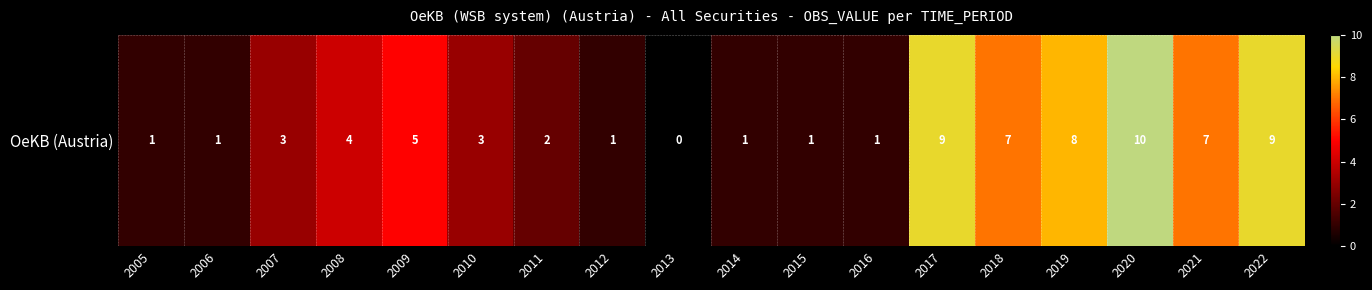

Rank the categories by value from lowest to highest.

2013, 2005, 2006, 2012, 2014, 2015, 2016, 2011, 2007, 2010, 2008, 2009, 2018, 2021, 2019, 2017, 2022, 2020